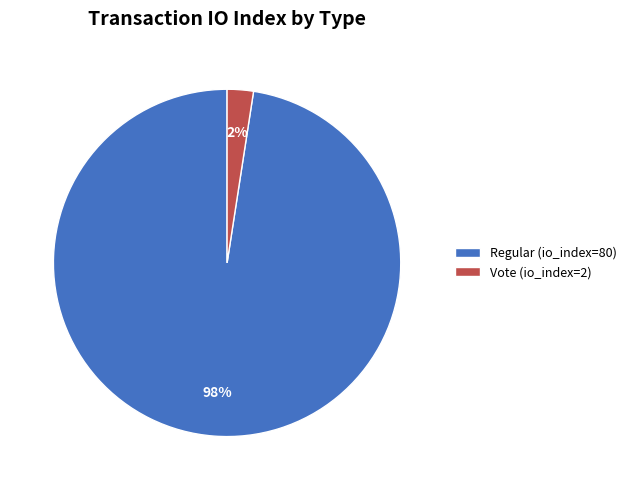

To the nearest percent, what portion does Vote (io_index=2) represent?

2%